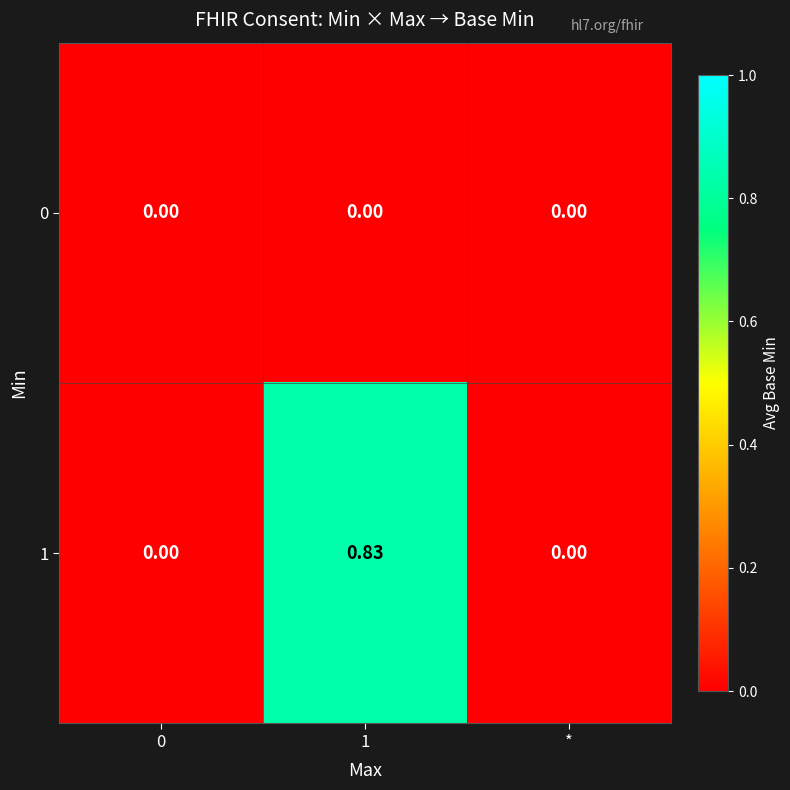

Which series changed the most between 1 and *?

1